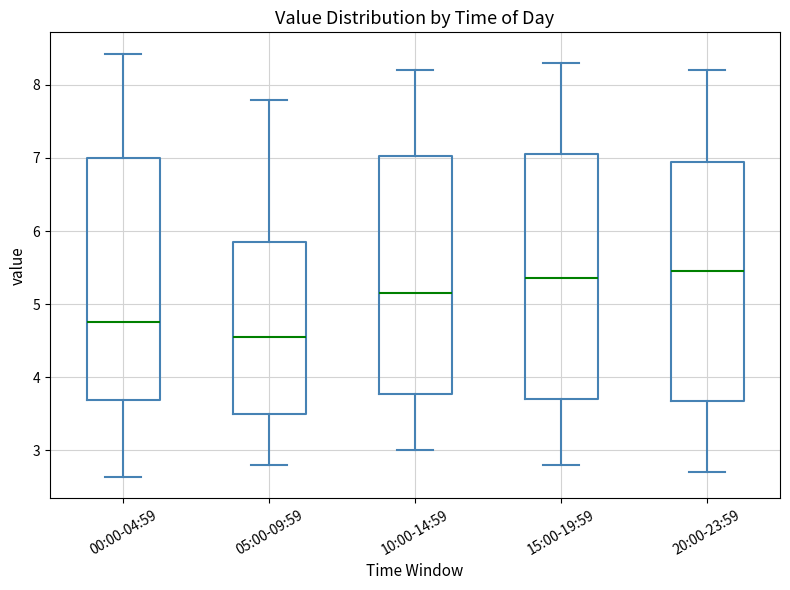

Where does the lower whisker of the box for 05:00-09:59 end on the y-axis? The values are not printed on the chart, so give them approximately, as read against the axis.

2.8